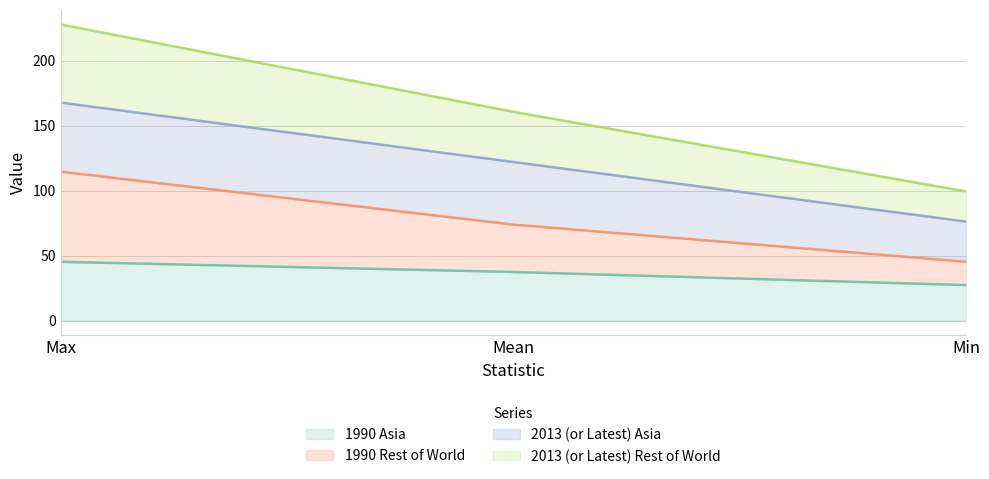

What is the lowest value of the 1990 Asia series?

27.3